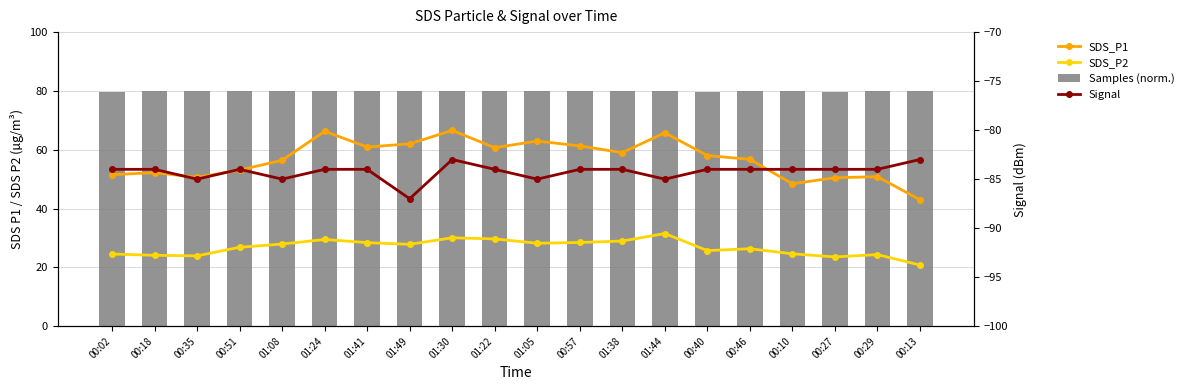

The SDS_P2 series shows 29.5 at 00:13. True or false?

False